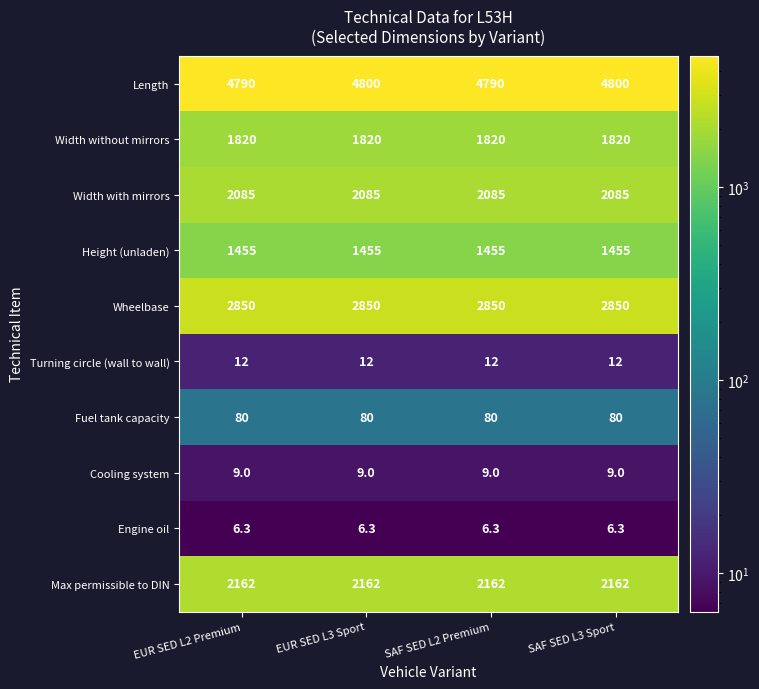

Rank the series by their maximum value, from highest to lowest.

Length, Wheelbase, Max permissible to DIN, Width with mirrors, Width without mirrors, Height (unladen), Fuel tank capacity, Turning circle (wall to wall), Cooling system, Engine oil